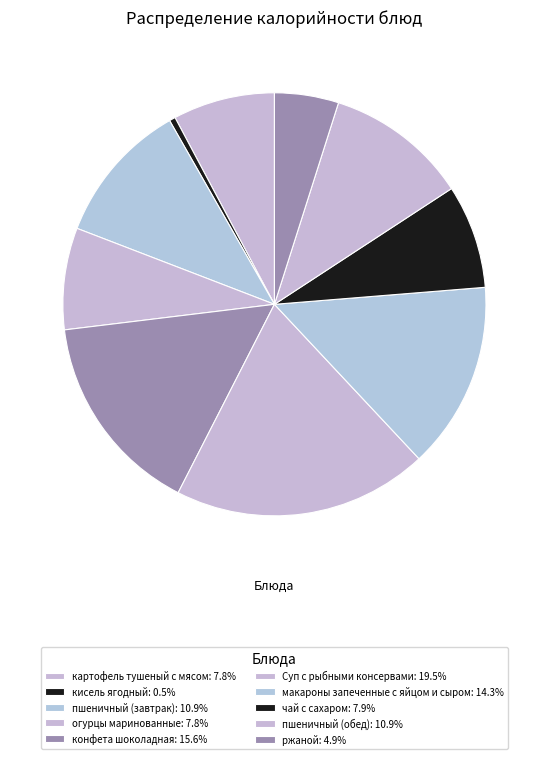

Is there any slice that represents more than half of the pie?

No